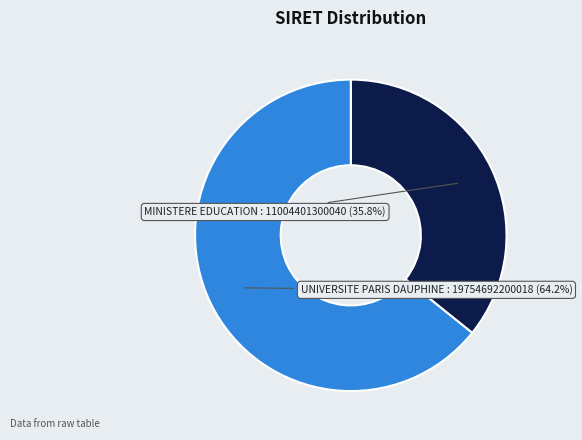

Does any single category account for the majority?

Yes